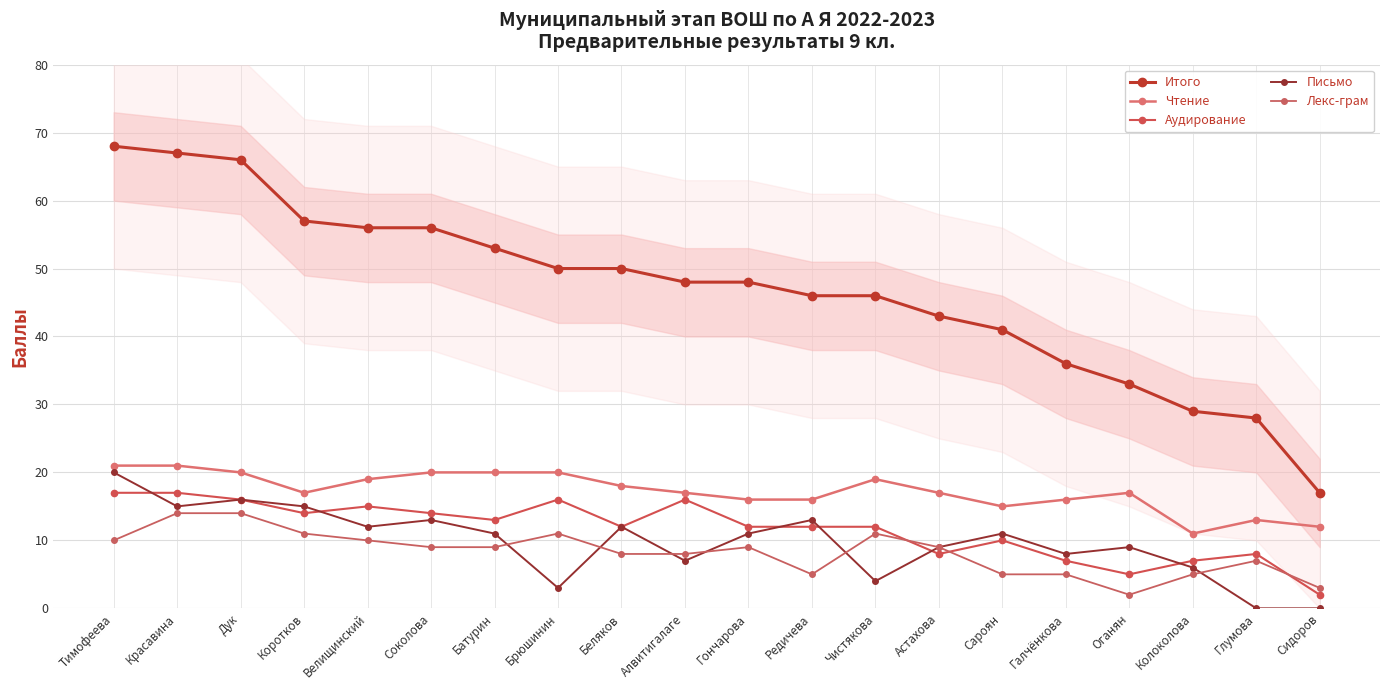

Does the chart have visible grid lines?

Yes